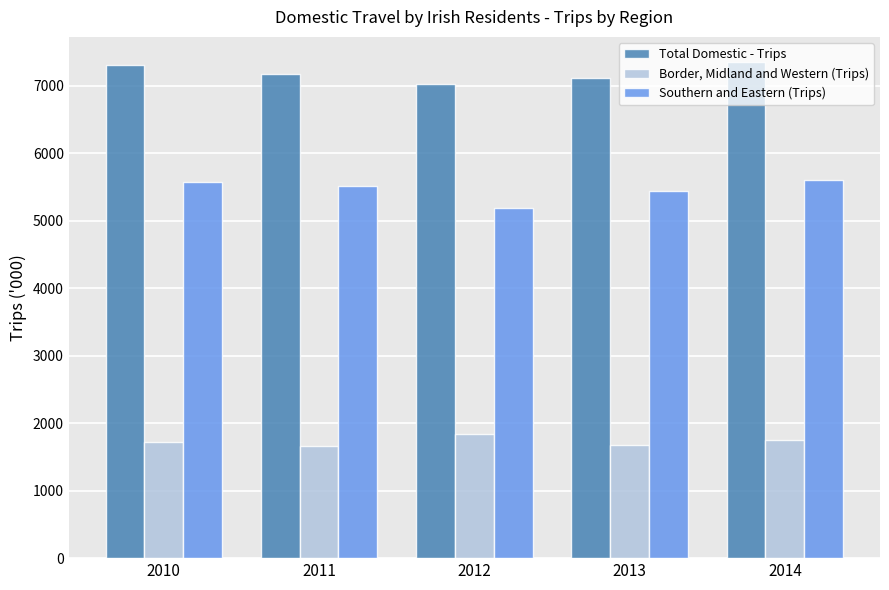

Count the number of categories in the chart.

5